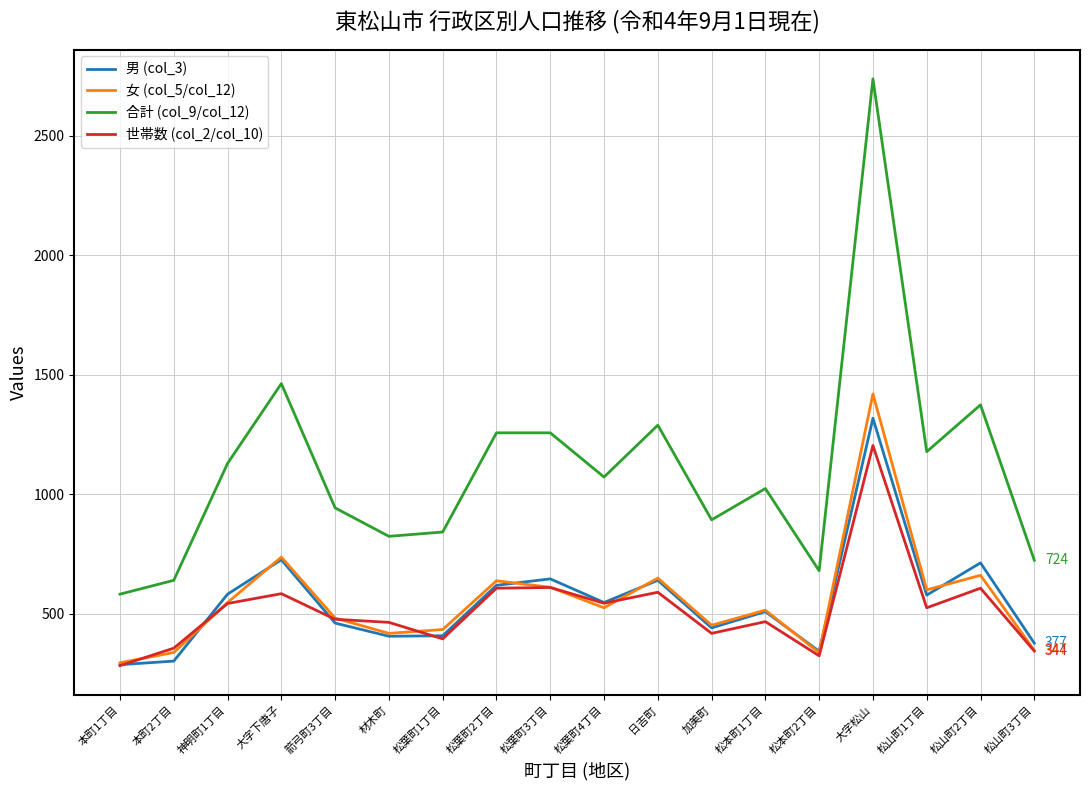

True or false: 合計 (col_9/col_12) and 世帯数 (col_2/col_10) intersect in this chart.

False